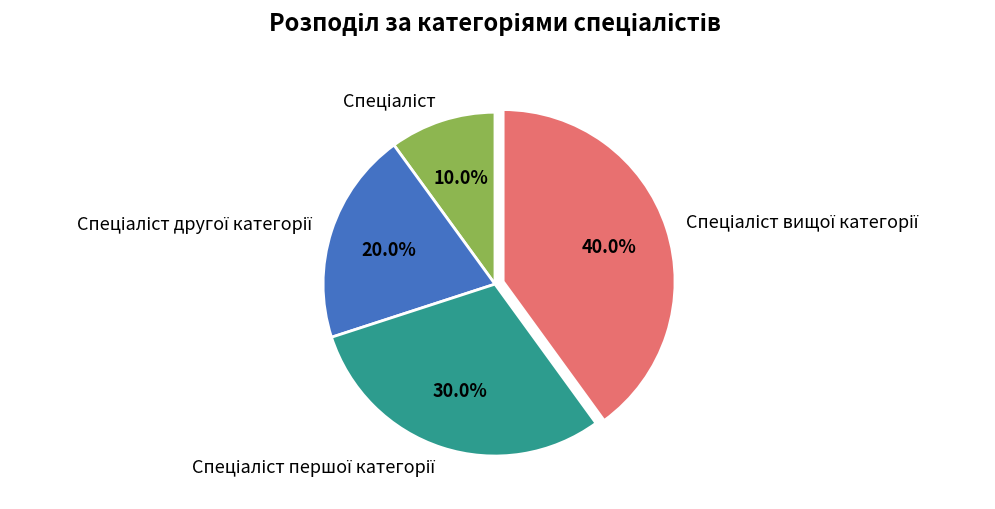

Is there a majority slice in this chart?

No